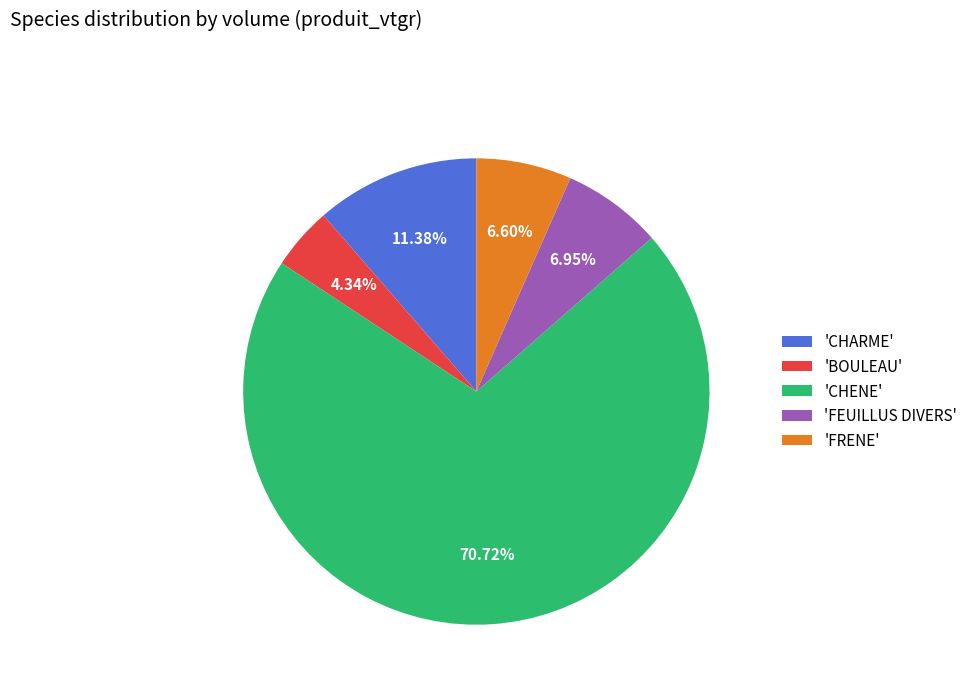

What is the largest slice in the pie chart?

'CHENE'